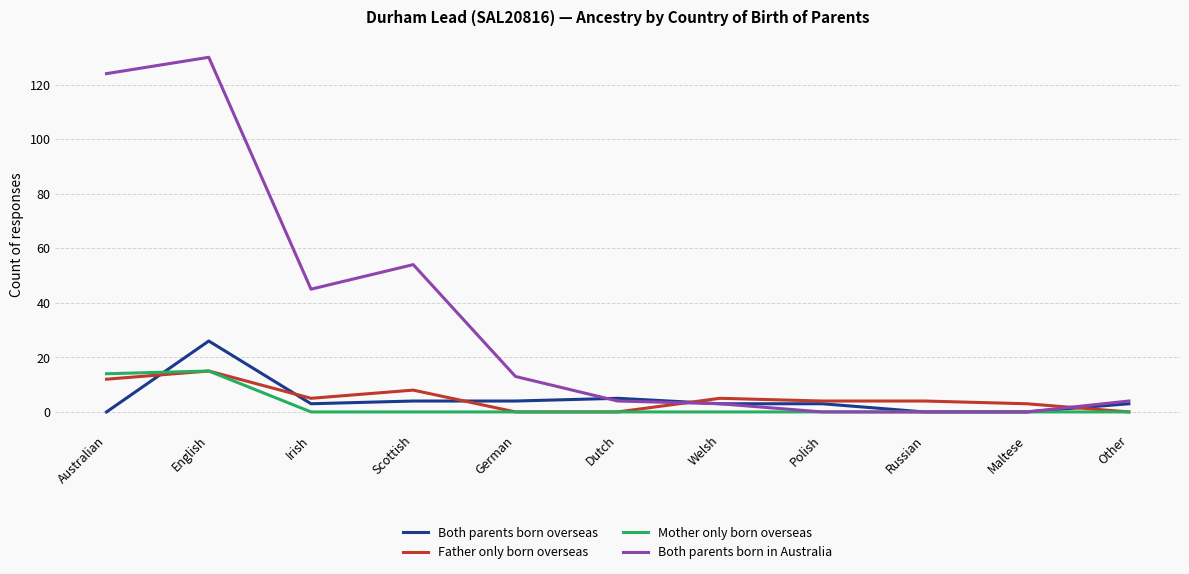

What is the maximum value shown in the chart?

130